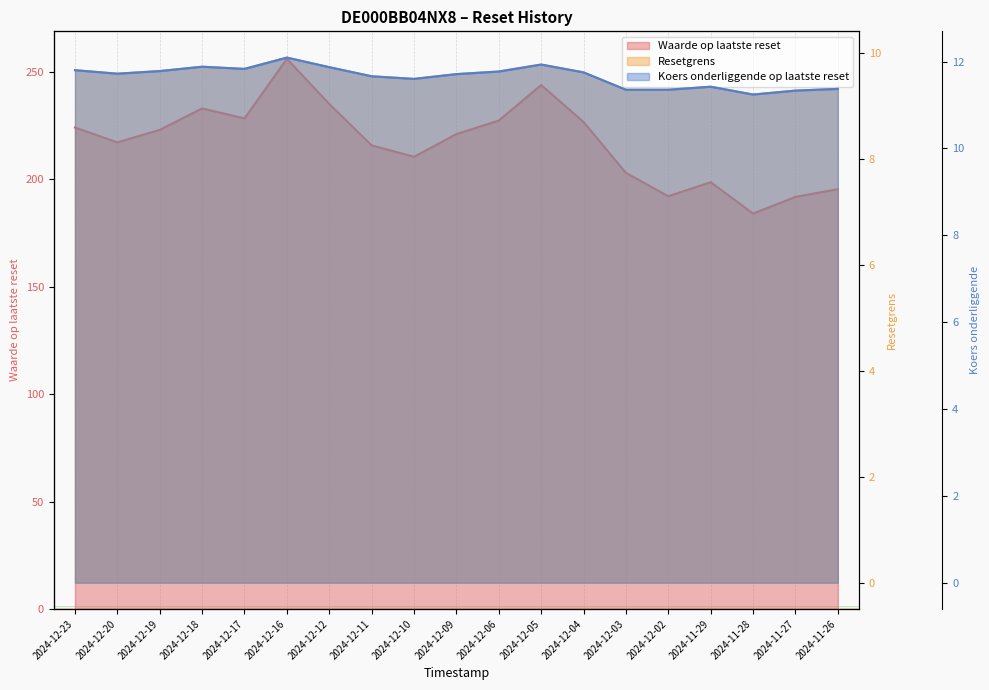

What is the value of the Waarde op laatste reset point at the 8th from the left?

215.9